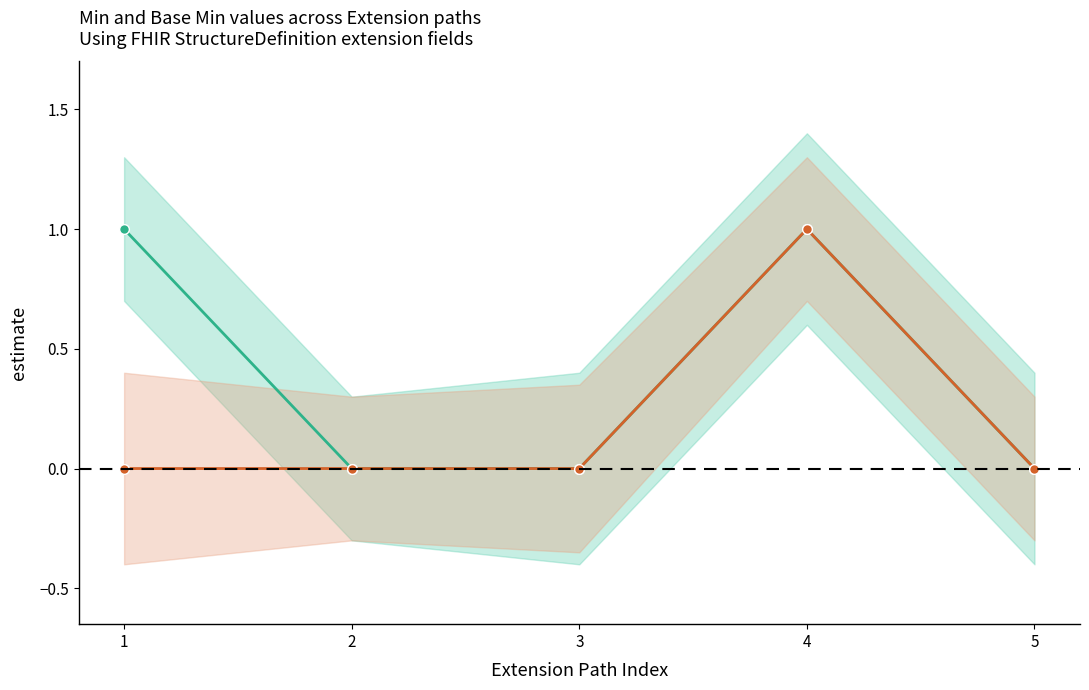

What is the highest value of the Min series?

1